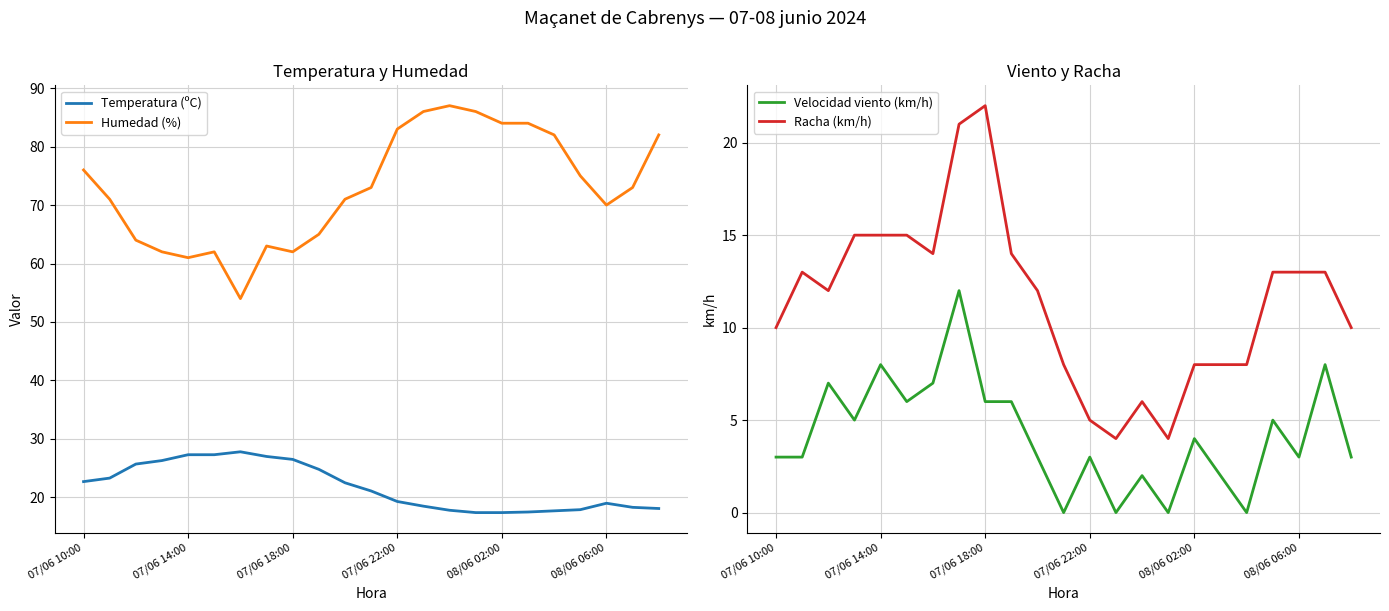

Which series has the largest range (max minus min)?

Humedad (%)